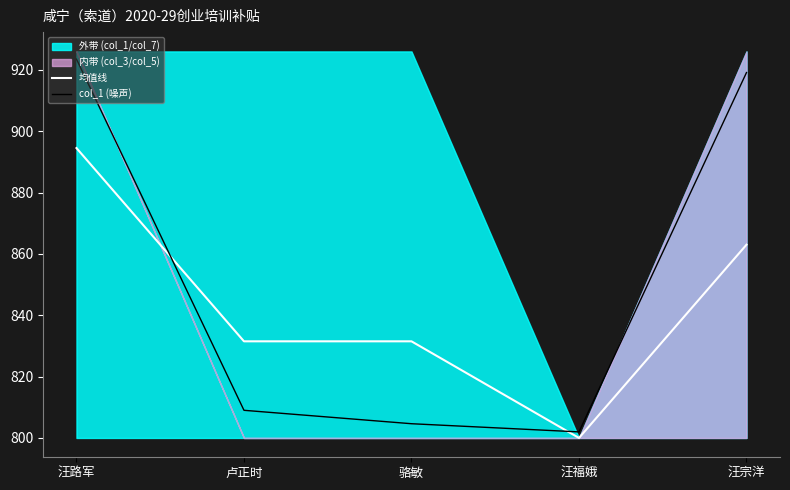

What is the maximum value for col_1 (噪声)?

923.5